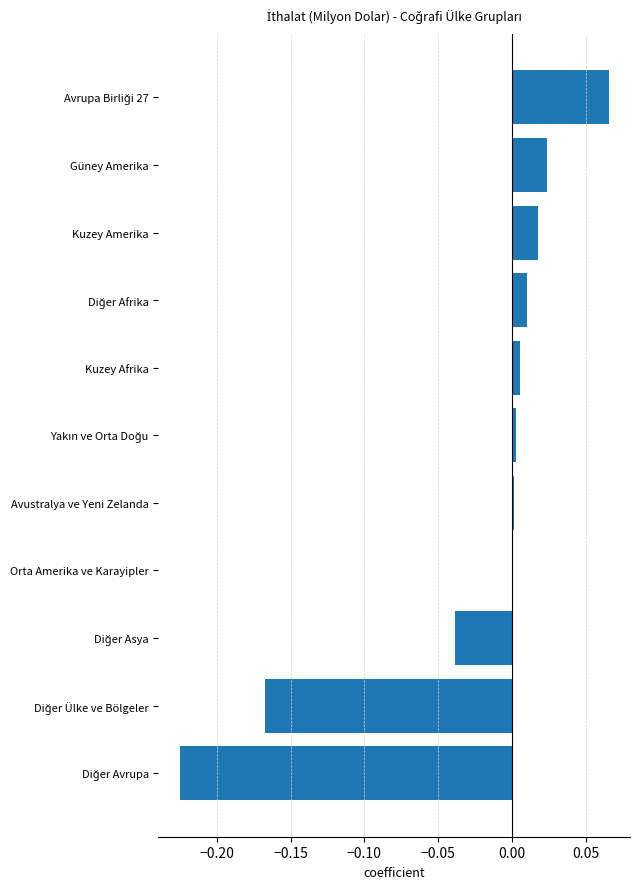

The value at Kuzey Amerika is 0.0. True or false?

True